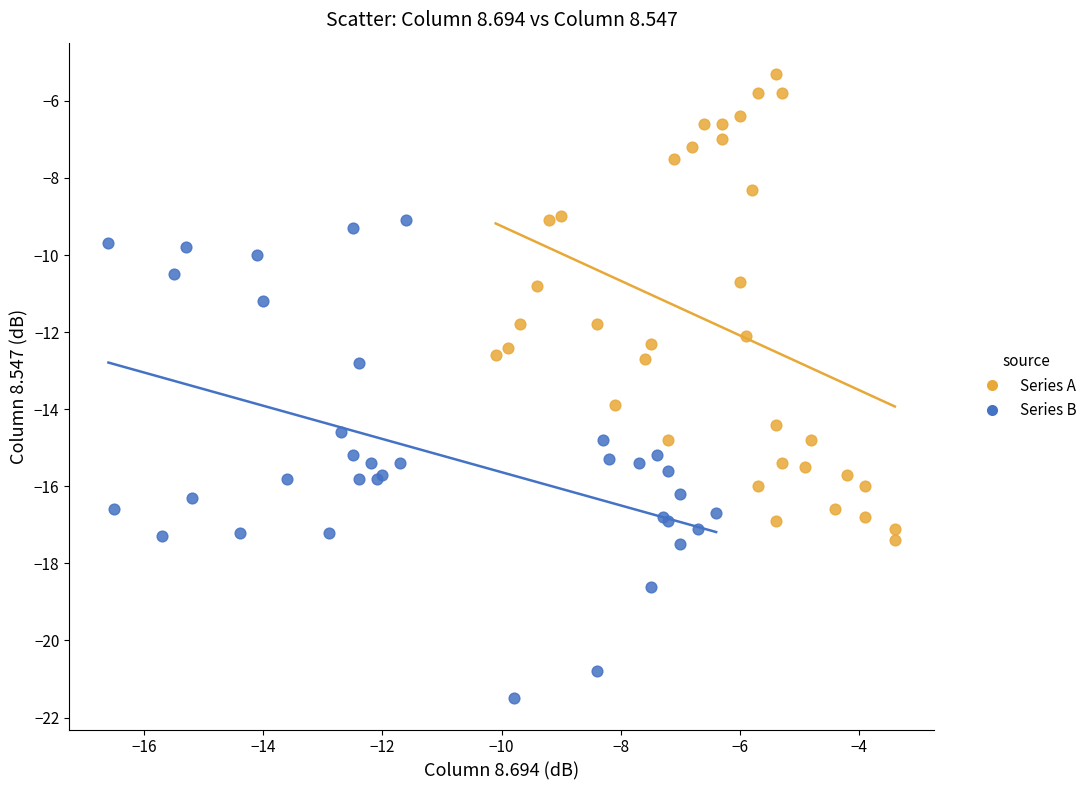

Which series reaches the minimum Y coordinate?

Series B